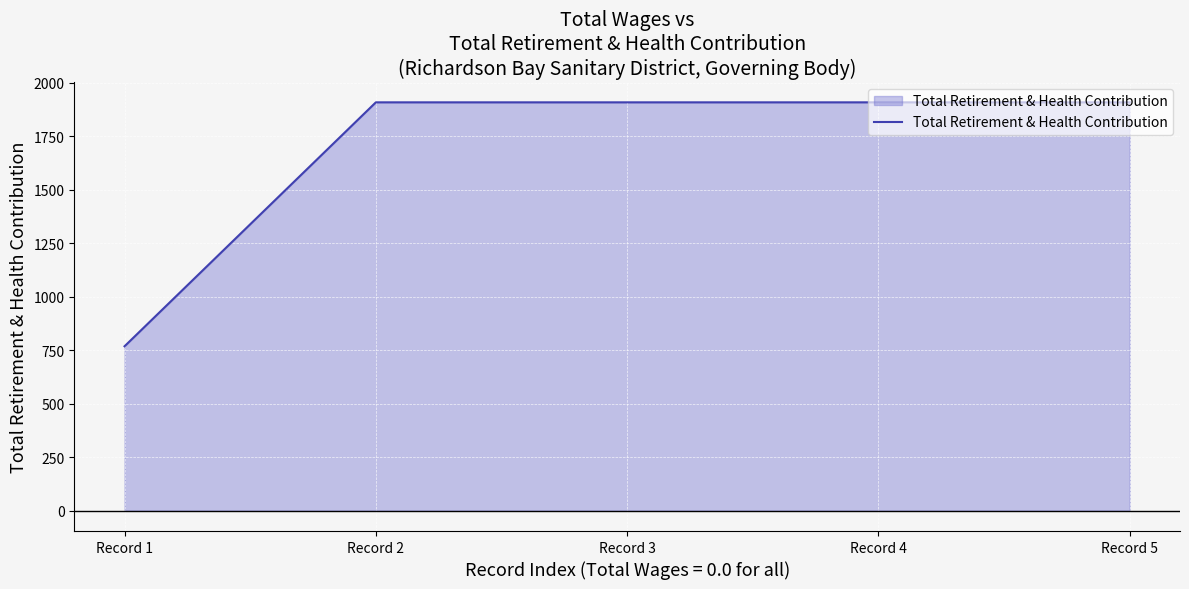

What is the change in value from Record 1 to Record 3?

+1140